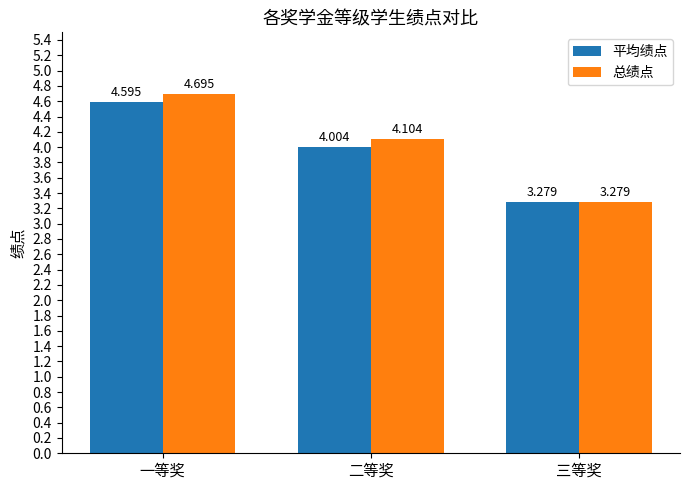

At which label is 总绩点 closest to 3?

三等奖